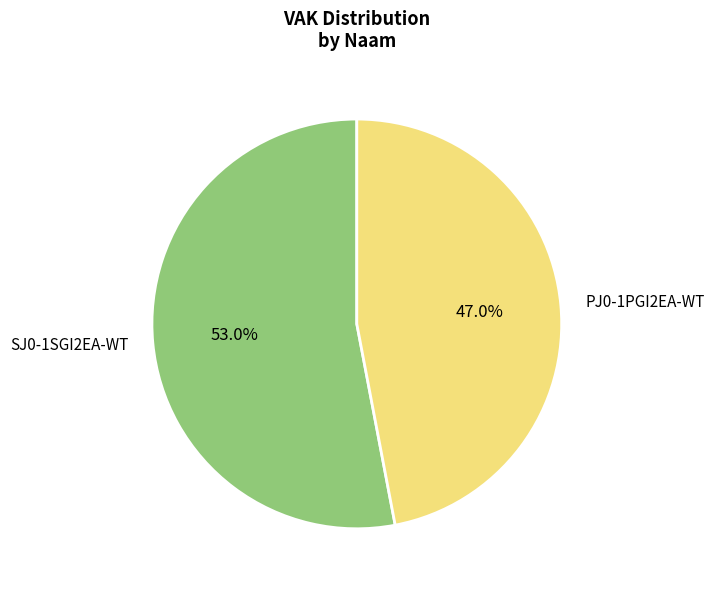

Approximately how many times larger is the value at PJ0-1PGI2EA-WT compared to SJ0-1SGI2EA-WT?

0.9